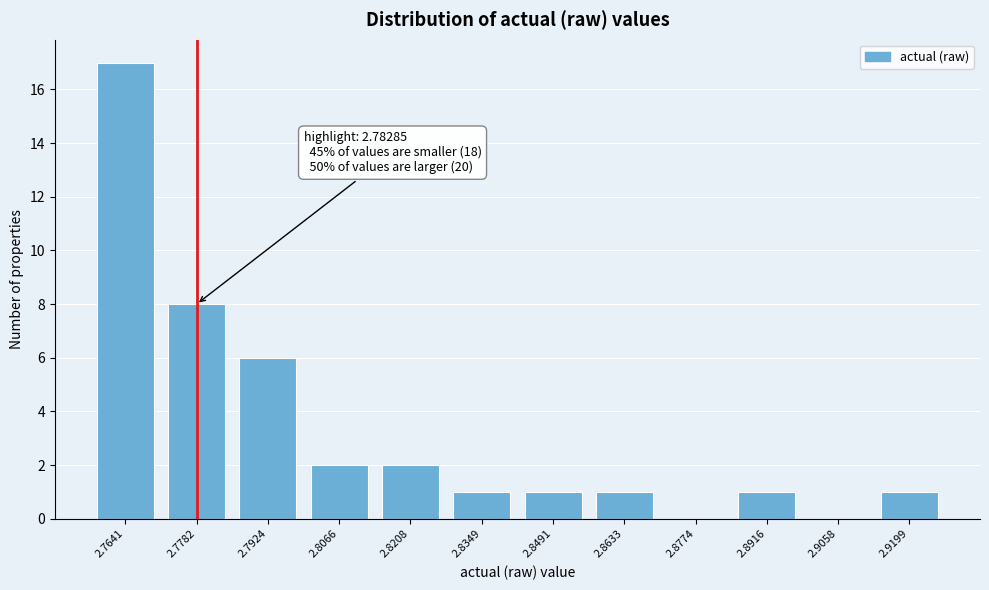

Reading left to right, extract all data points from this chart.

2.7641=17	2.7782=8	2.7924=6	2.8066=2	2.8208=2	2.8349=1	2.8491=1	2.8633=1	2.8774=0	2.8916=1	2.9058=0	2.9199=1